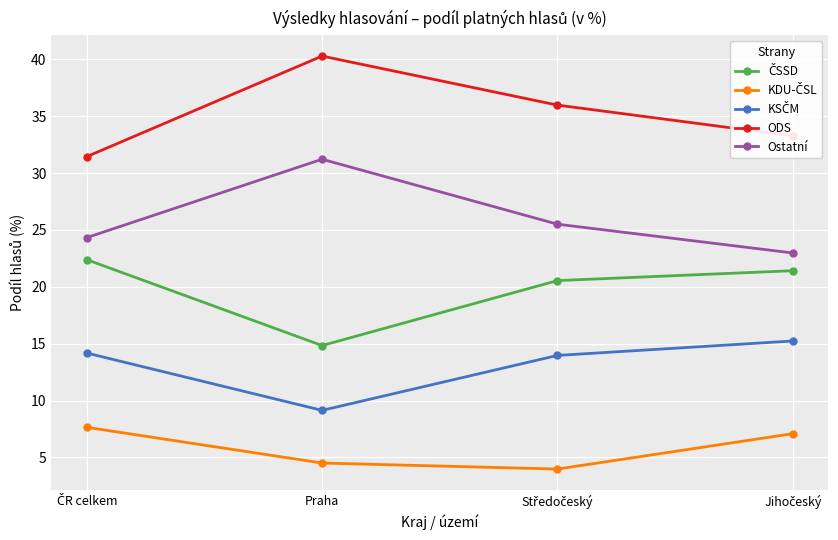

Which category has the highest value in the Ostatní series?

Praha